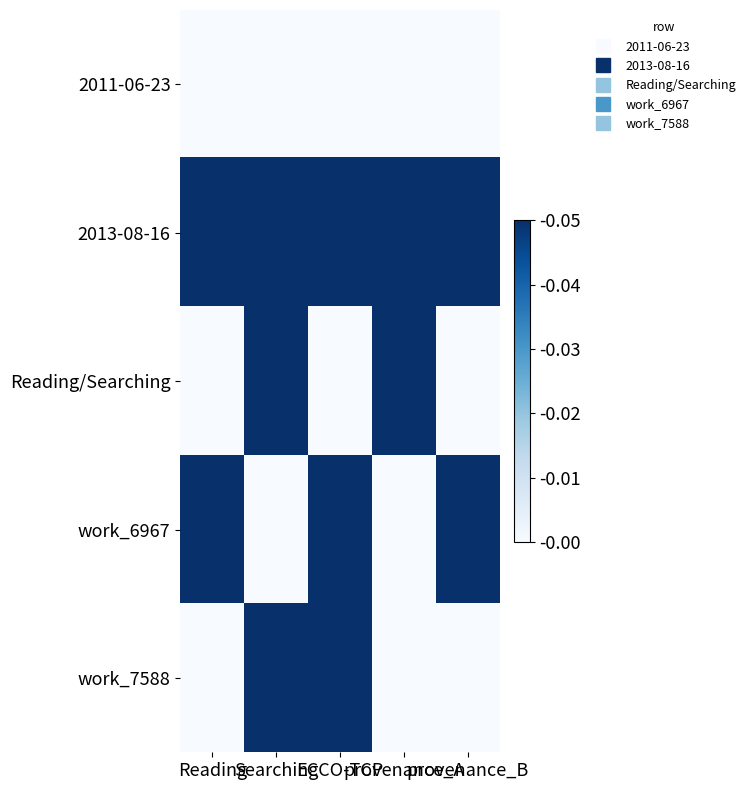

What is the total value across all series at Reading?

0.1